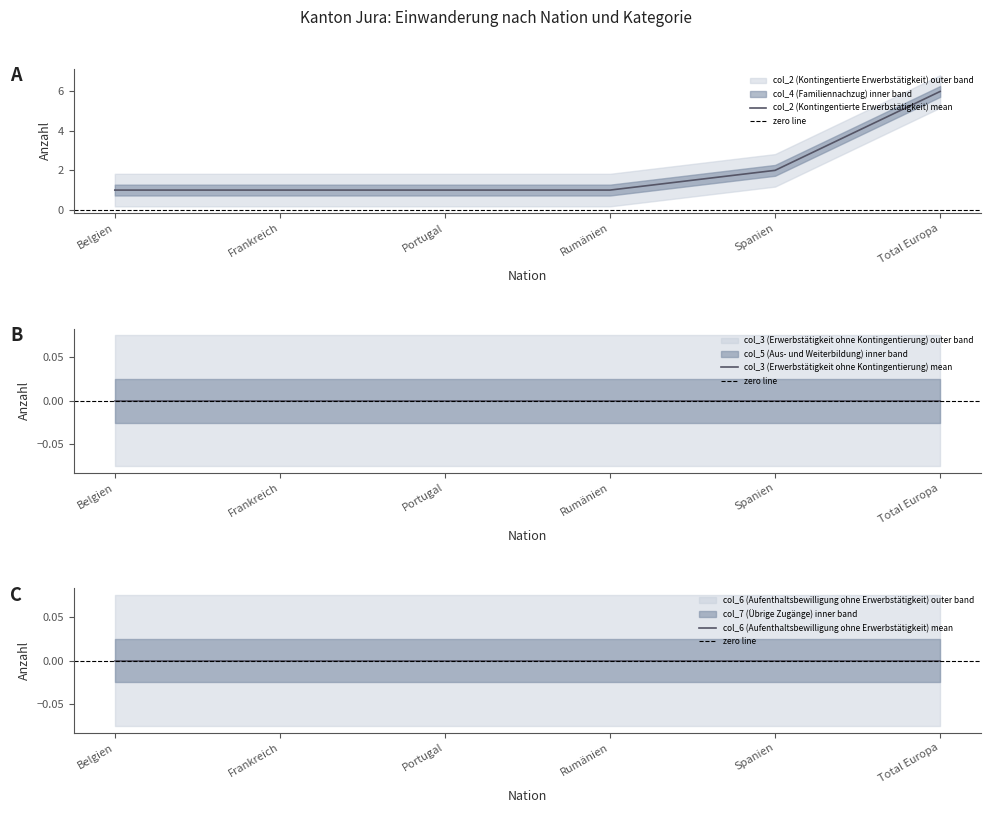

Reading left to right, what are all the values shown in this chart?

col_2 (Kontingentierte Erwerbstätigkeit): 1	1	1	1	2	6
col_3 (Erwerbstätigkeit ohne Kontingentierung): 0	0	0	0	0	0
col_4 (Familiennachzug): 1	1	1	1	2	6
col_5 (Aus- und Weiterbildung): 0	0	0	0	0	0
col_6 (Aufenthaltsbewilligung ohne Erwerbstätigkeit): 0	0	0	0	0	0
col_7 (Übrige Zugänge): 0	0	0	0	0	0